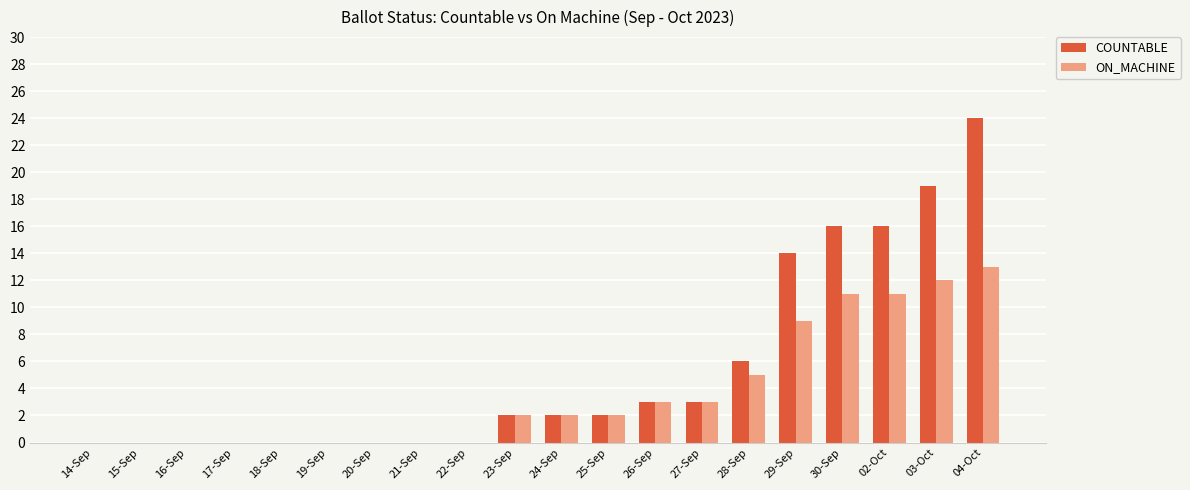

Which series has the largest total across all categories?

COUNTABLE